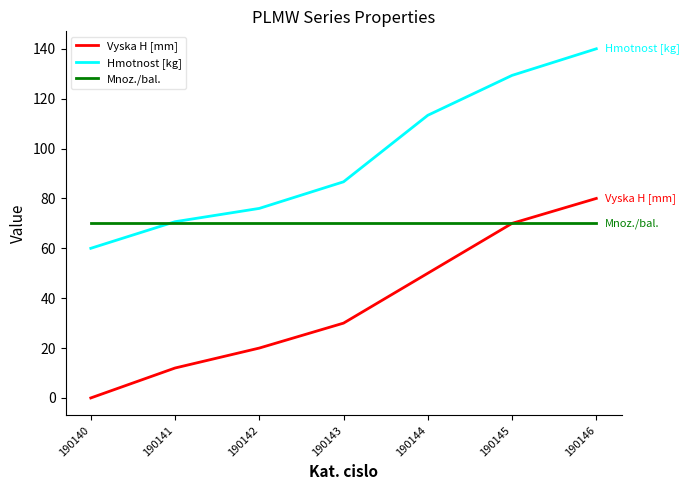

Does the chart have visible grid lines?

No